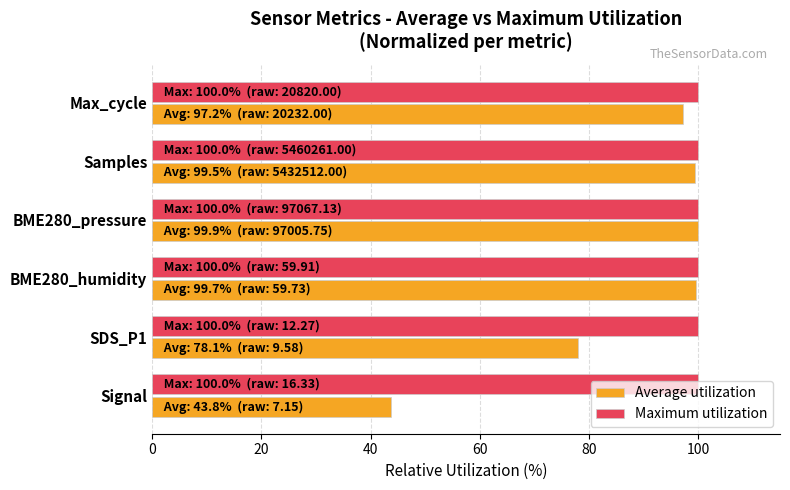

What value does the Maximum utilization series have at SDS_P1?

100.0